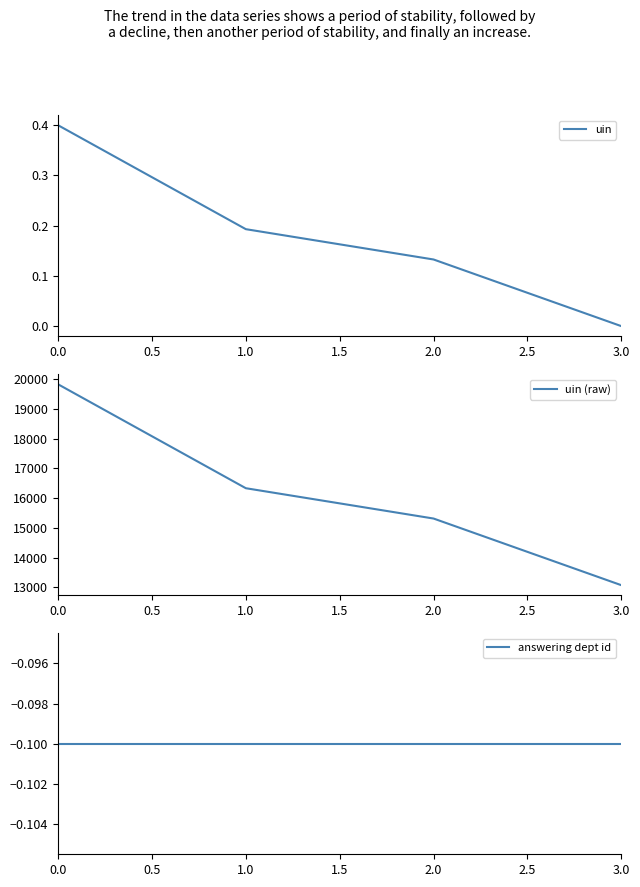

The uin series shows 0.4 at 0.0. True or false?

True